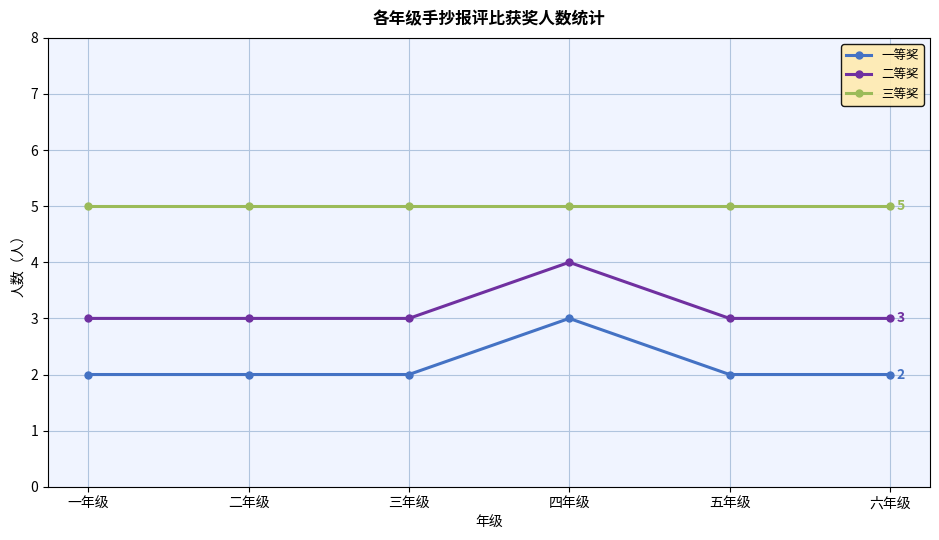

True or false: 三等奖 has more than 2 points higher than both neighbors.

False